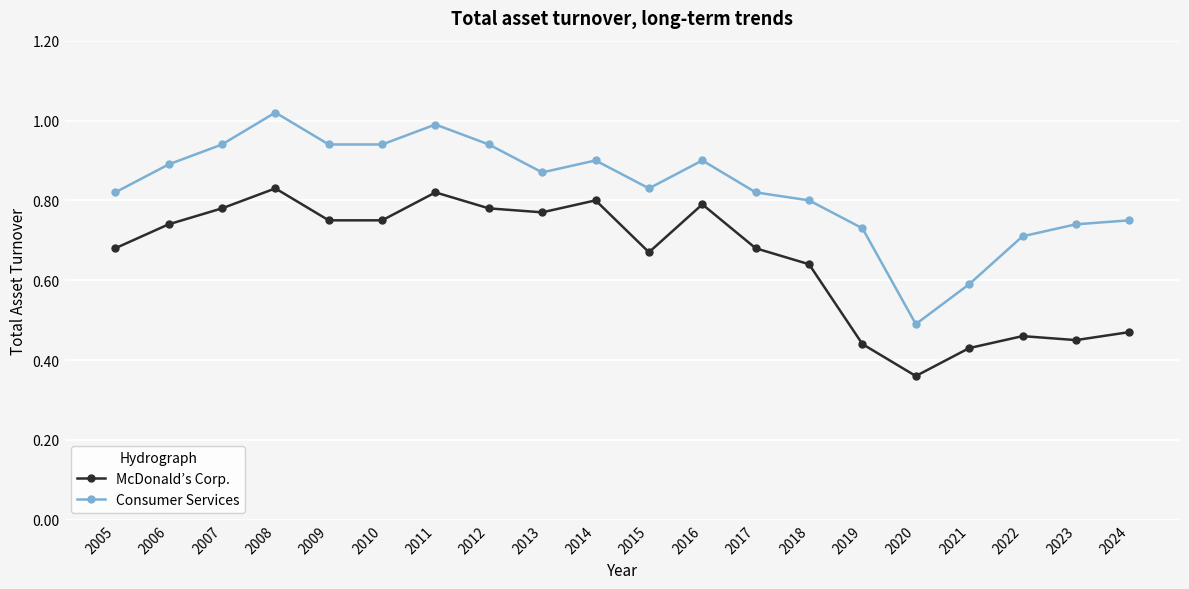

True or false: Consumer Services and McDonald’s Corp. cross at least once.

False